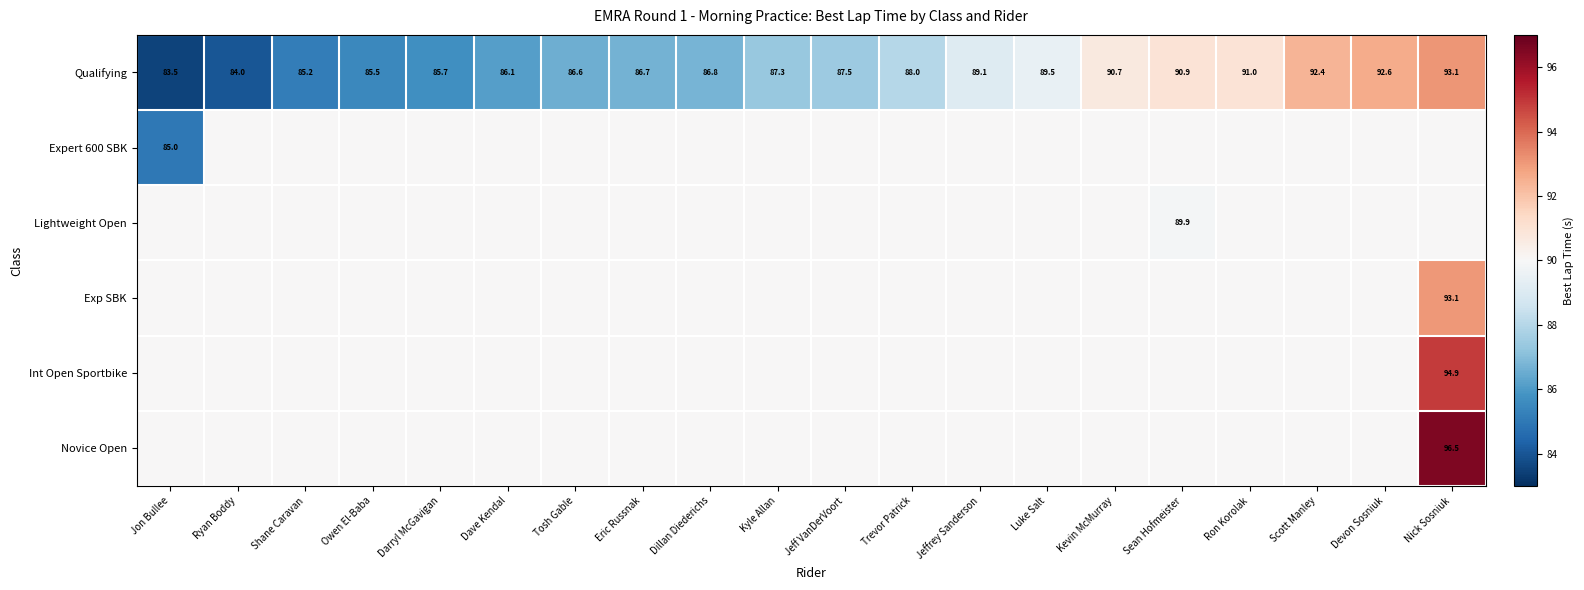

List the labels in order of Qualifying value, smallest first.

Jon Bullee, Ryan Boddy, Shane Caravan, Owen El-Baba, Darryl McGavigan, Dave Kendal, Tosh Gable, Eric Russnak, Dillan Diederichs, Kyle Allan, Jeff VanDerVoort, Trevor Patrick, Jeffrey Sanderson, Luke Salt, Kevin McMurray, Sean Hofmeister, Ron Korolak, Scott Manley, Devon Sosniuk, Nick Sosniuk